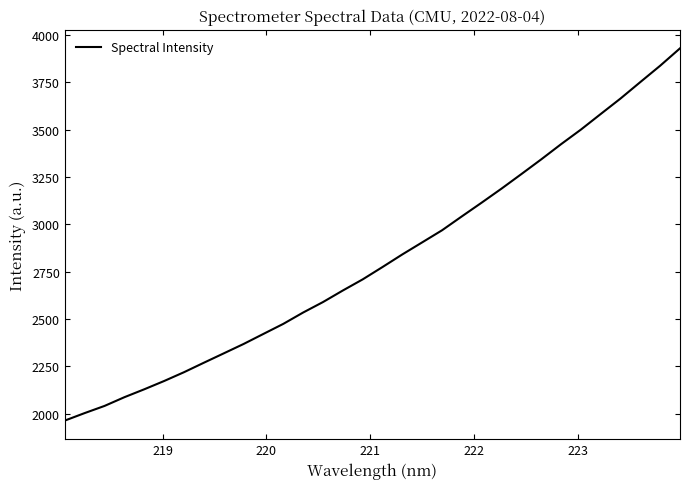

Count the number of data series in this chart.

1